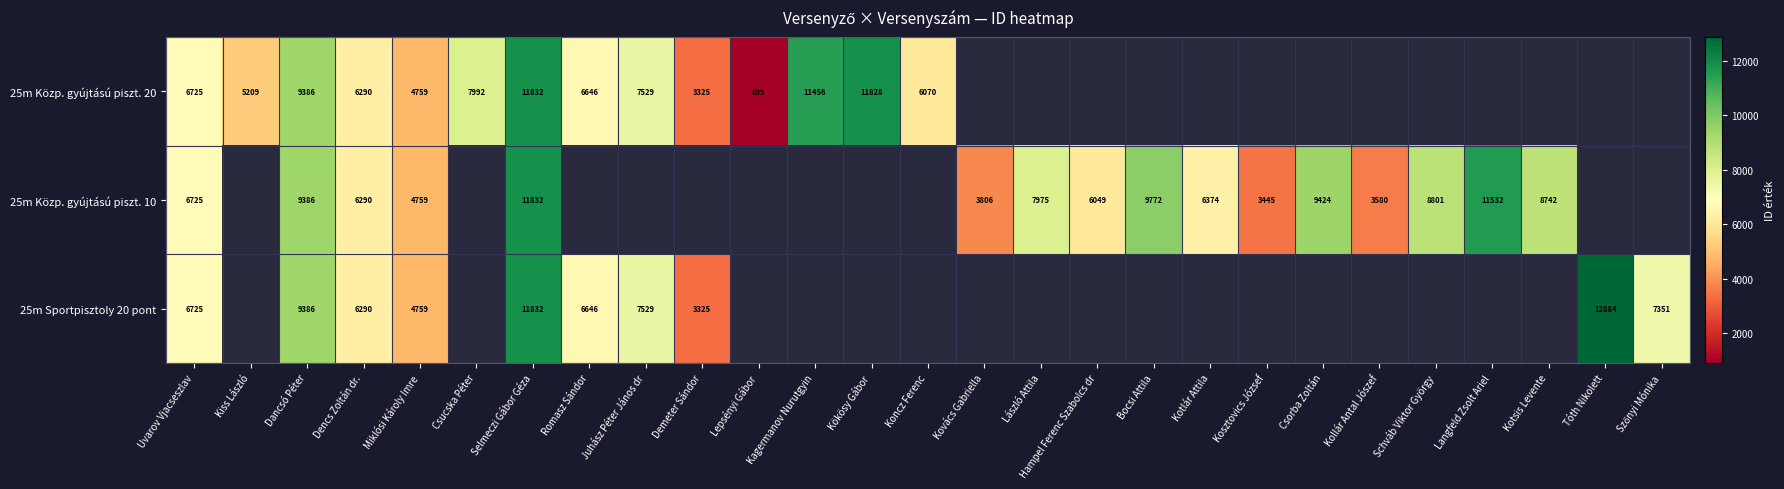

The value of 25m Közp. gyújtású piszt. 20 at Demeter Sándor is 1126. True or false?

False